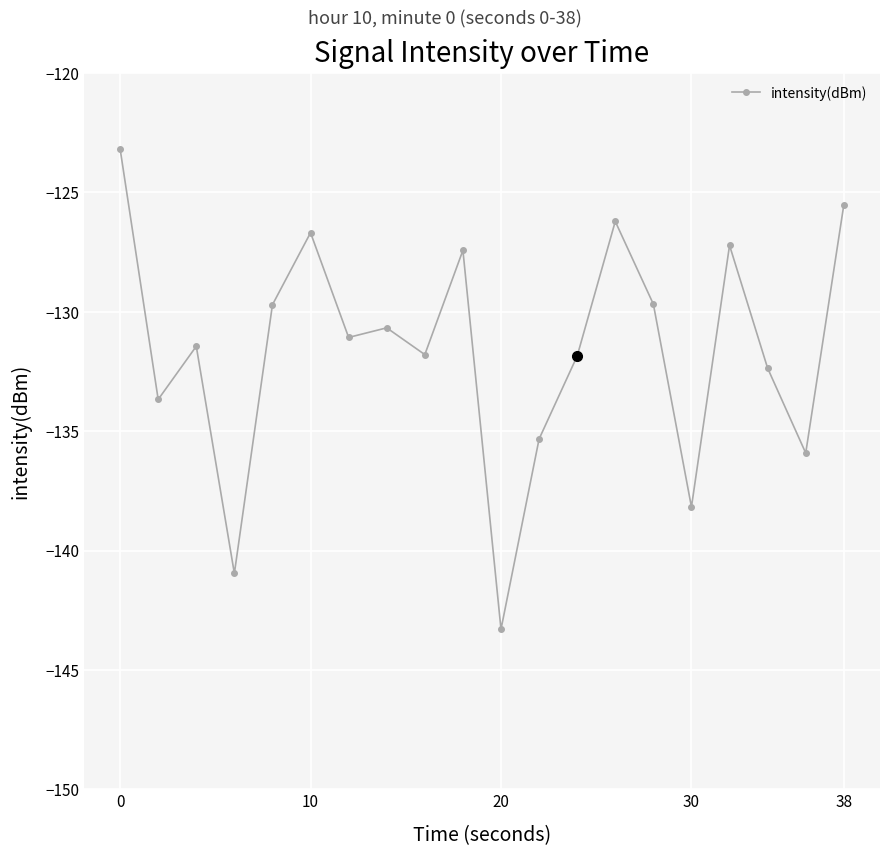

What is the difference between the maximum and minimum values?

20.1